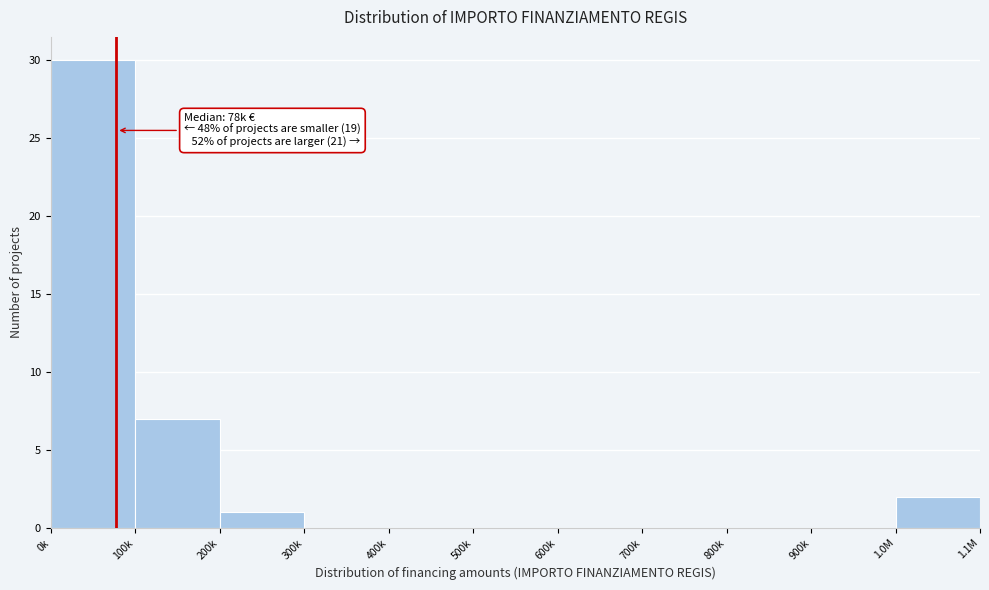

Reading right to left, list all the values displayed in this chart.

1.0M=2	900k=0	800k=0	700k=0	600k=0	500k=0	400k=0	300k=0	200k=1	100k=7	0k=30